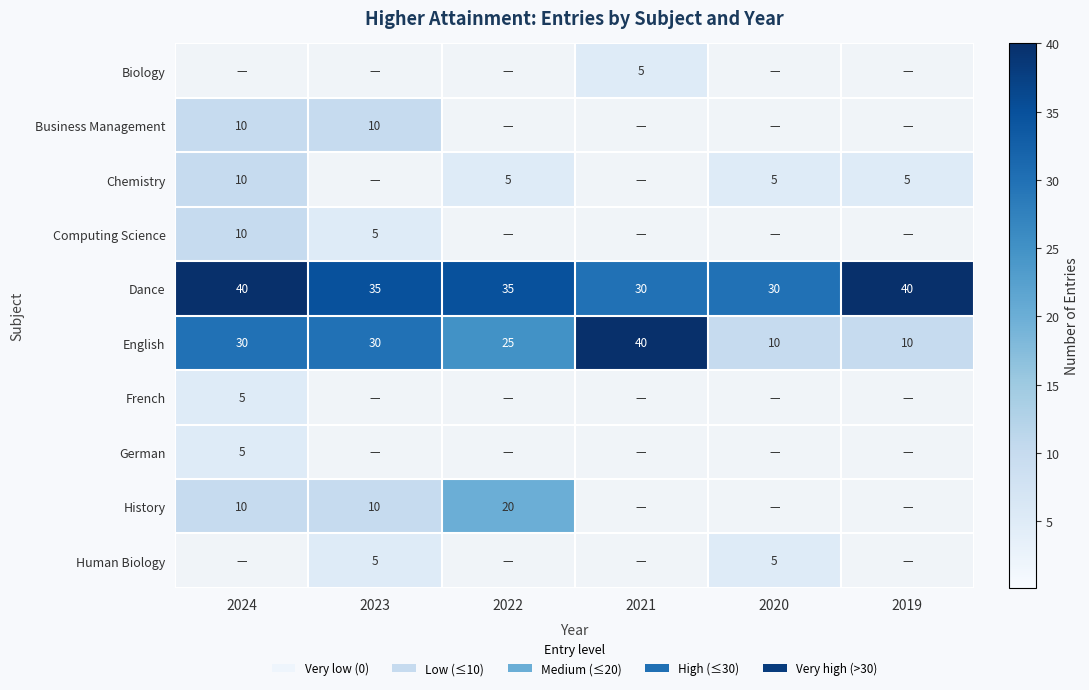

Count the Dance values in the range 30 to 40.

6